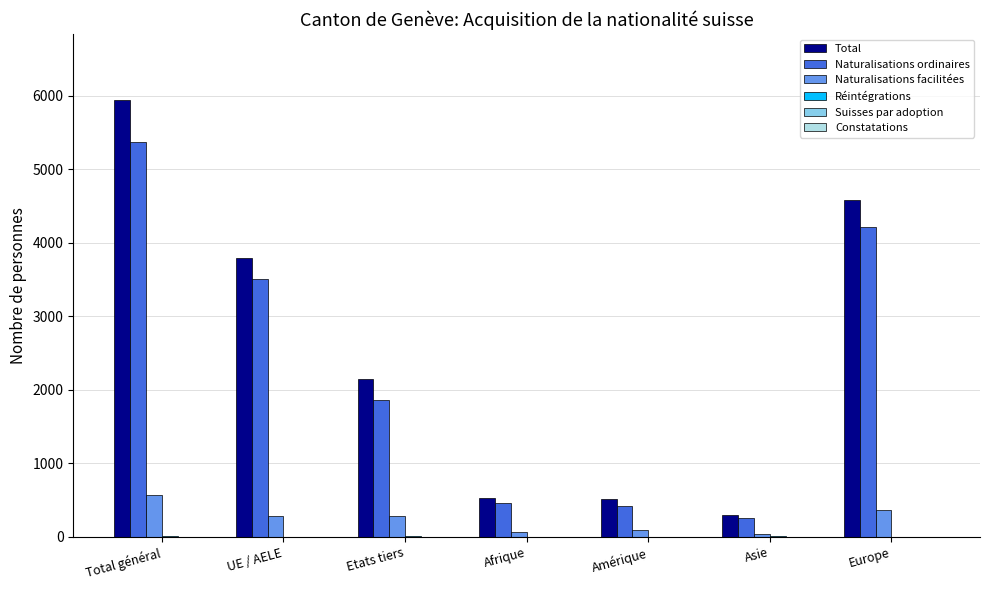

Where is Total nearest to the value 3123?

UE / AELE